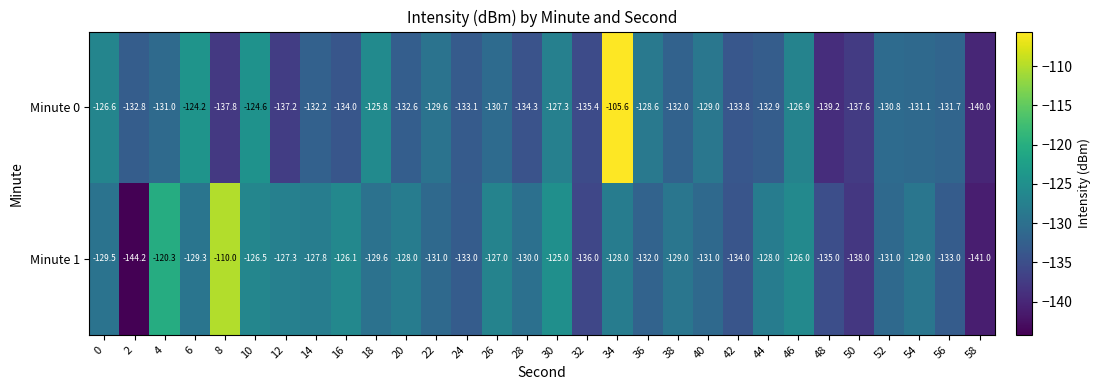

The Minute 1 series shows -127.8 at 14. True or false?

True